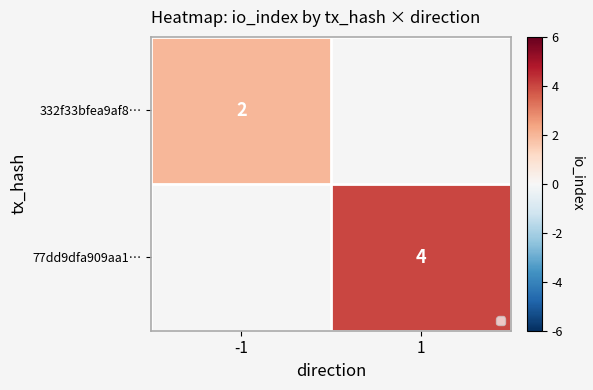

What is the difference between the maximum and minimum values in the 332f33bfea9af8… series?

2